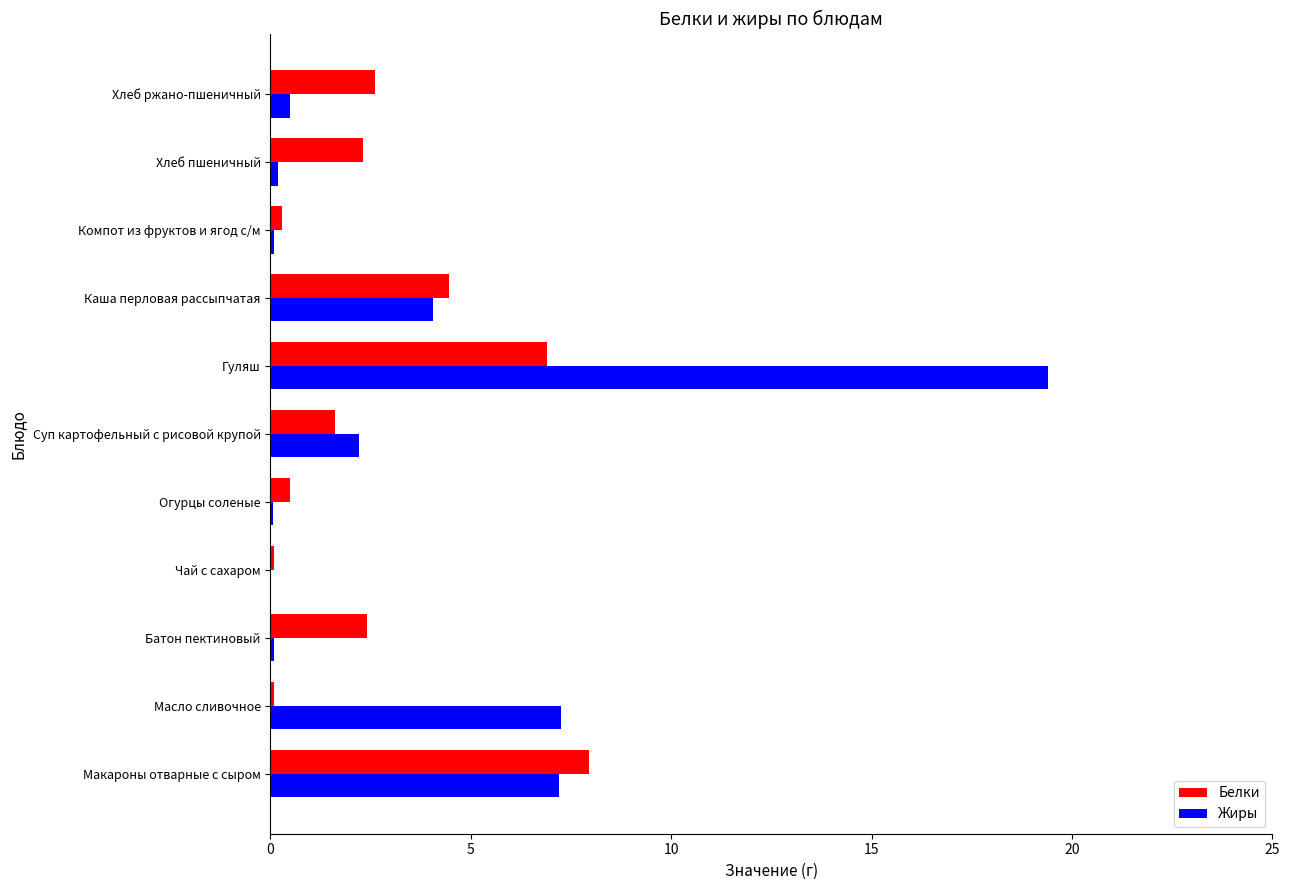

What is the sum of all Белки values?

29.1